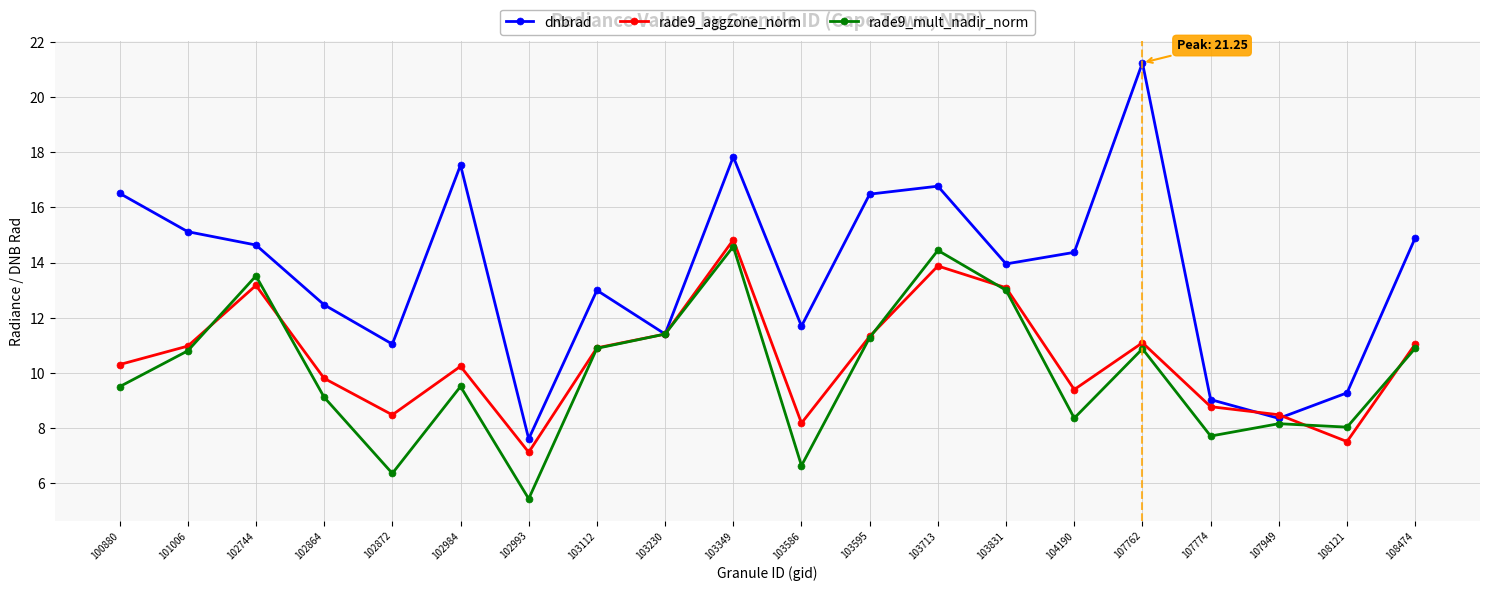

True or false: rade9_aggzone_norm has more than 2 interior local peaks.

True